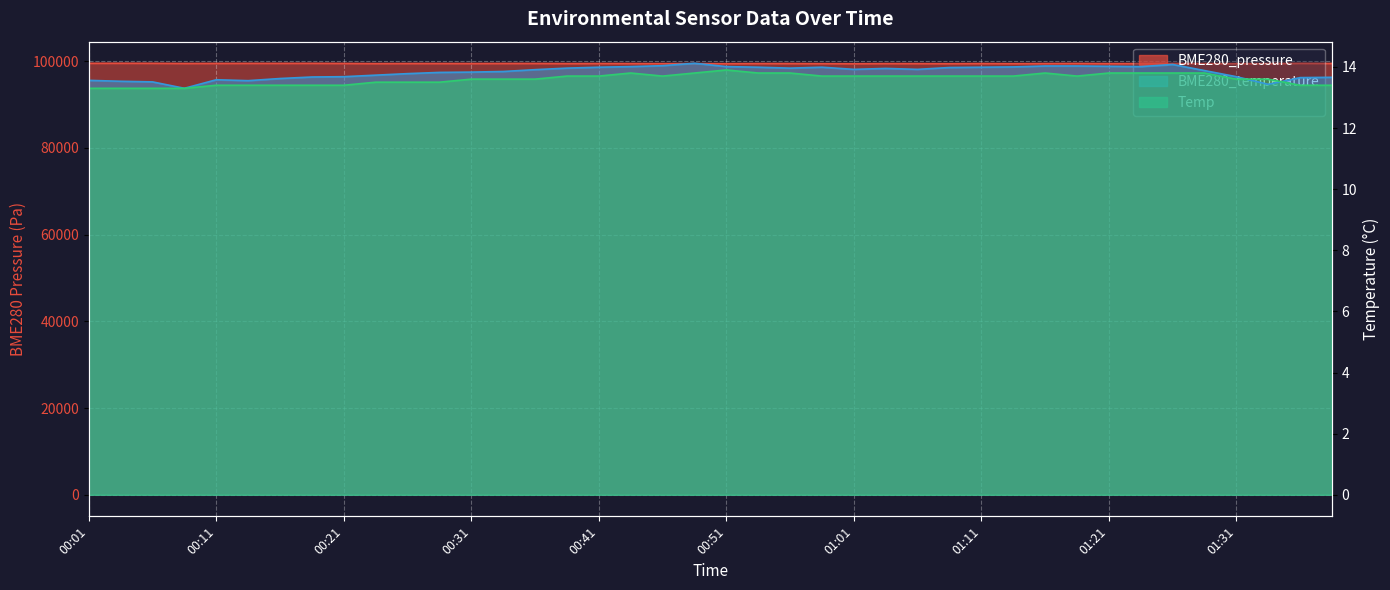

What is the sum of the BME280_pressure values at 01:09 and 00:26?

198876.2